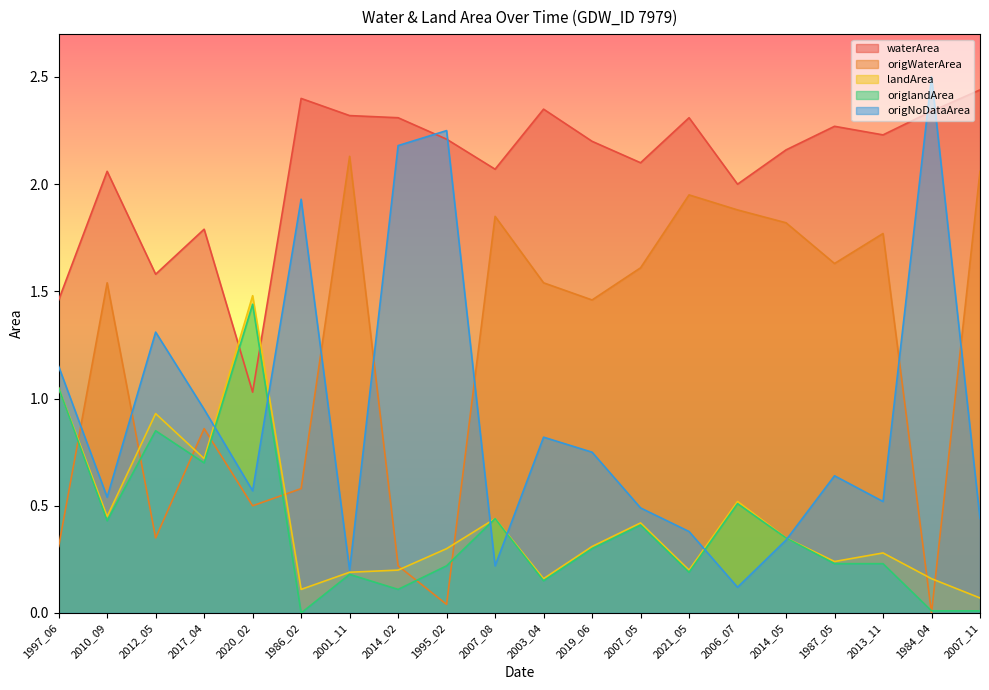

Does the chart have visible grid lines?

No